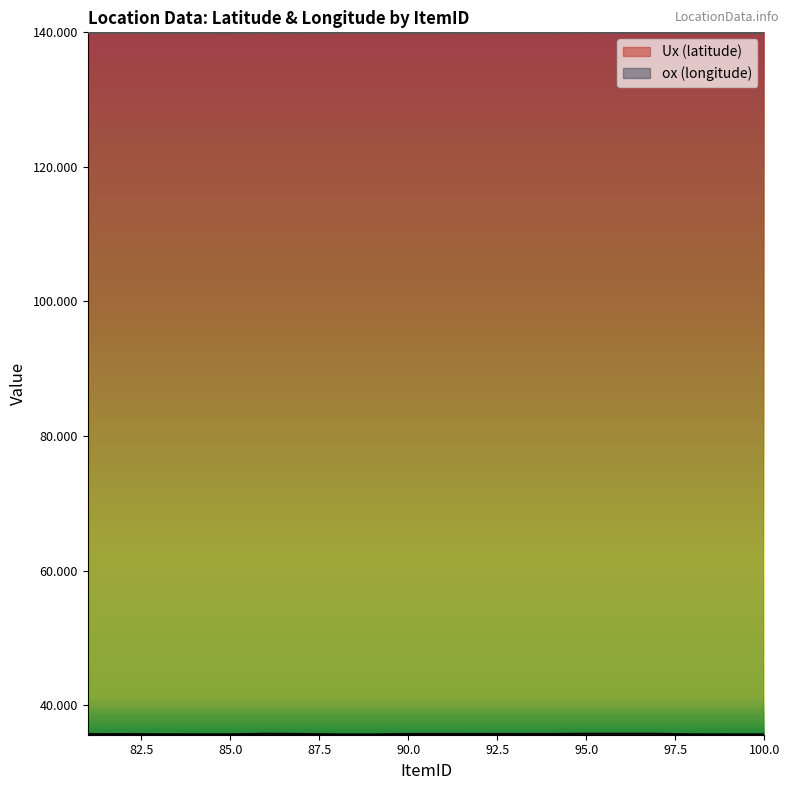

What is the maximum value for Ux (latitude)?

35.8